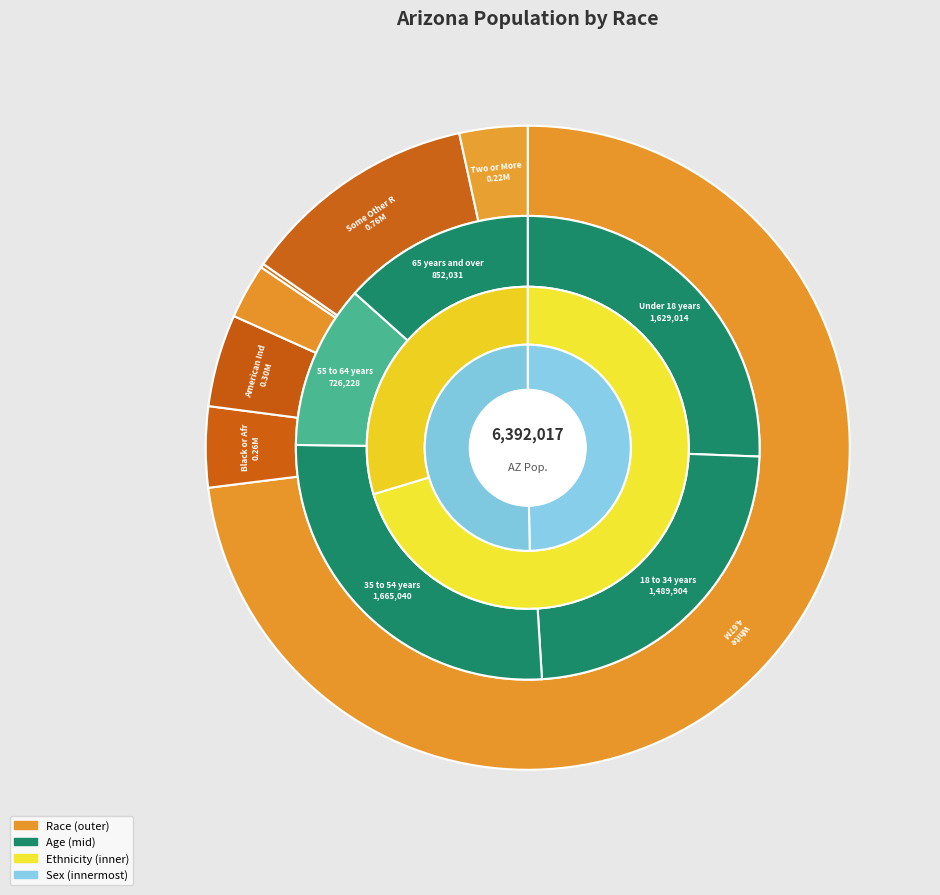

Is the sum of Asian alone and Native Hawaiian and Other Pacific greater than half?

No